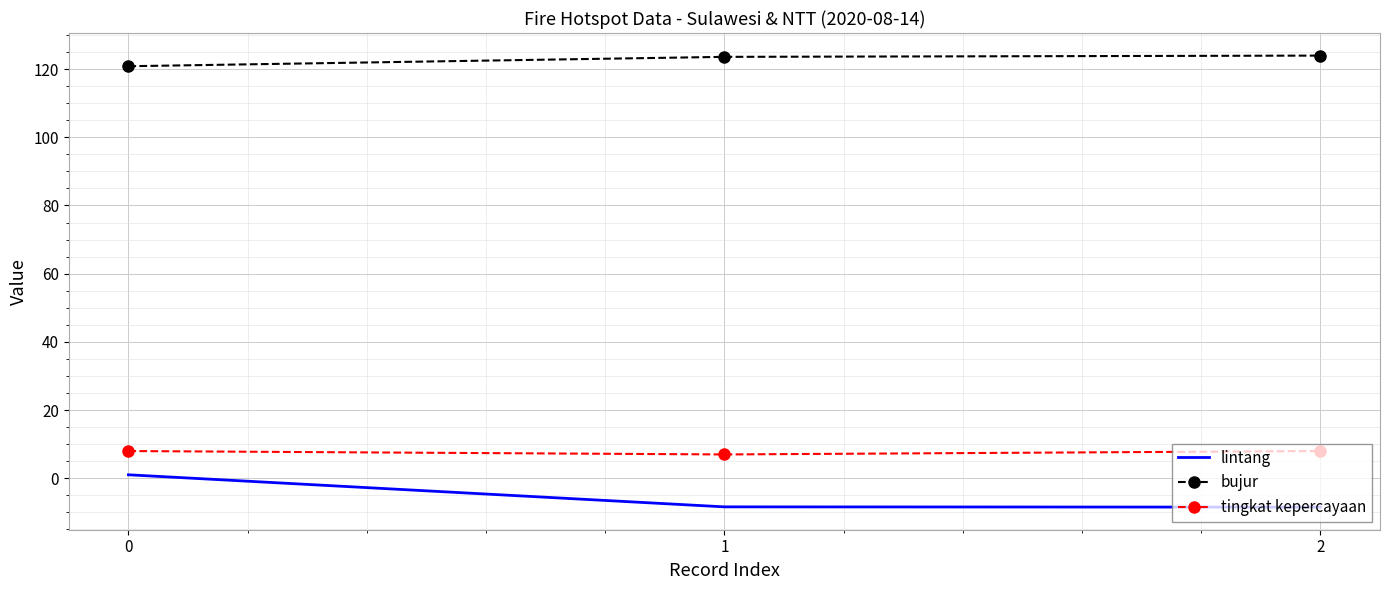

Which series has the widest spread of values?

lintang